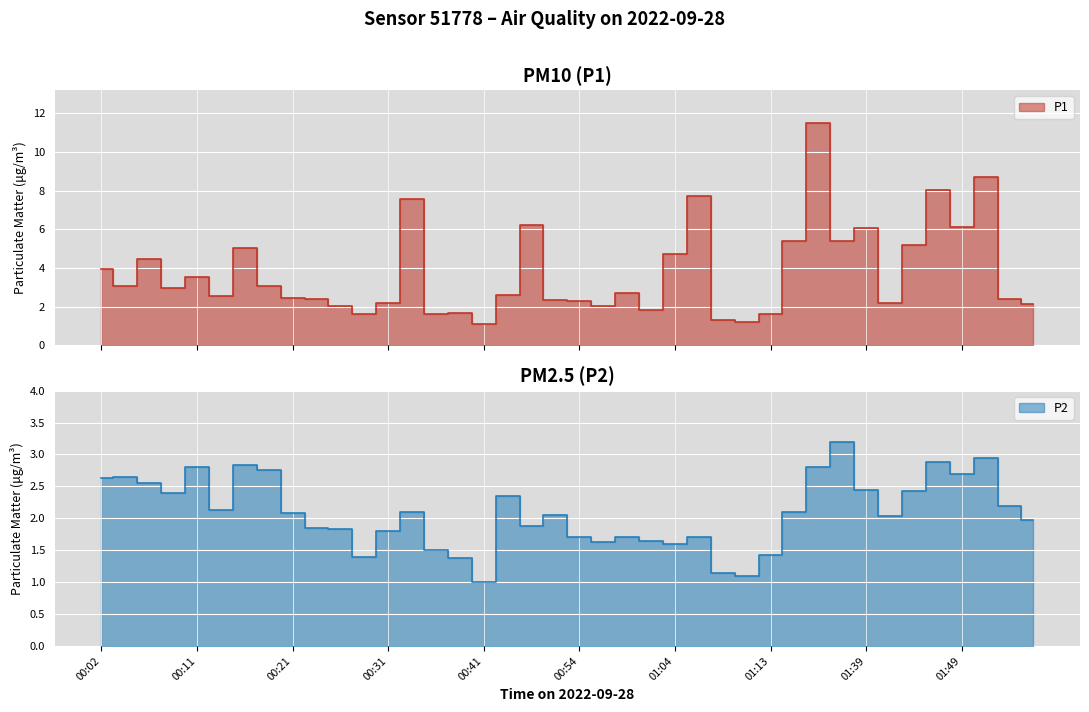

Is the value of P1 at 01:42 greater than the value of P2 at 00:29?

Yes